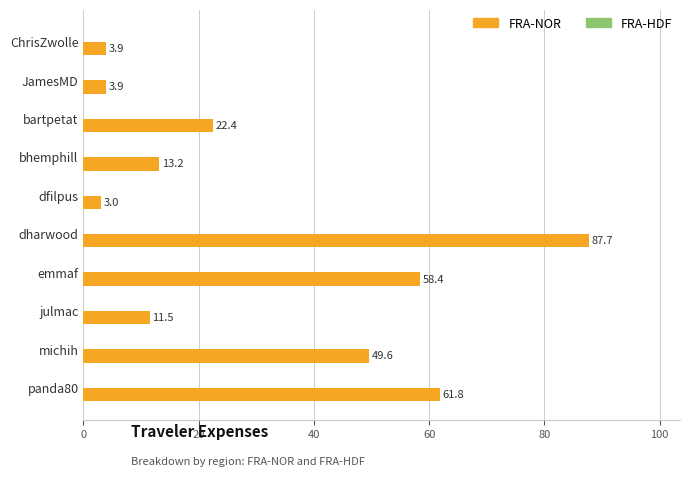

Does the chart contain any negative values?

No